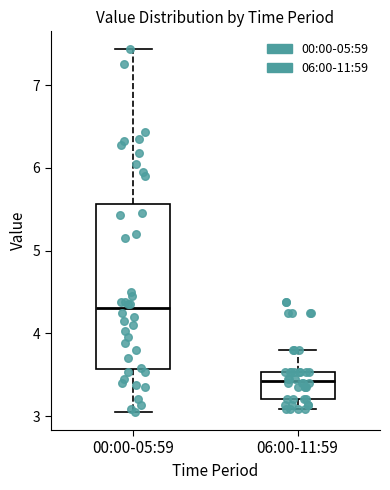

Where is the lower edge of the box for 00:00-05:59 on the y-axis? The values are not printed on the chart, so give them approximately, as read against the axis.

3.6